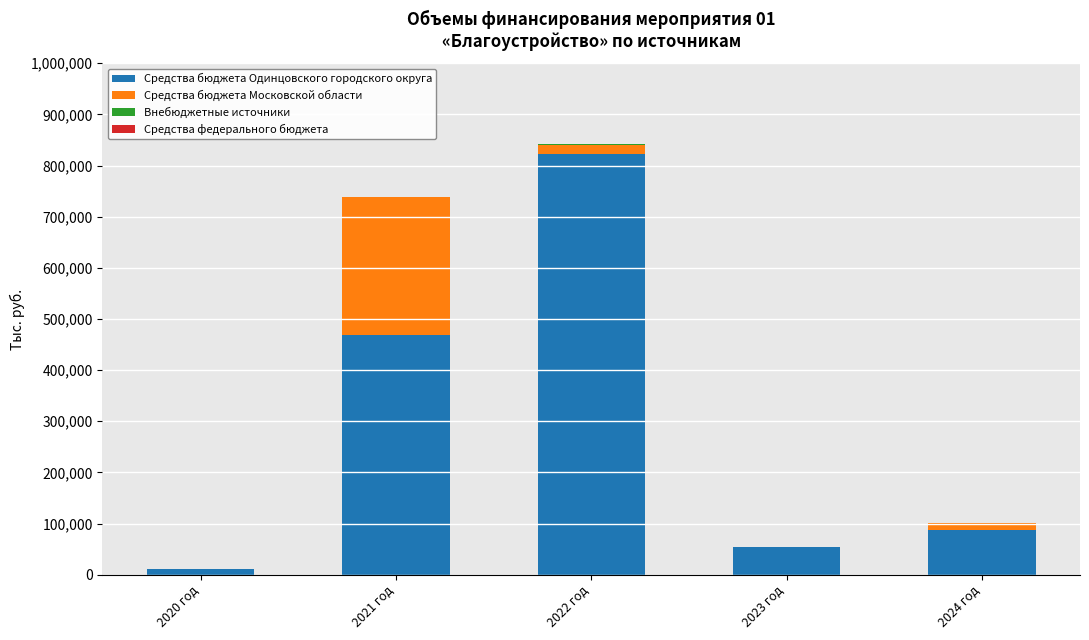

What is the maximum value for Средства бюджета Одинцовского городского округа?

822289.7